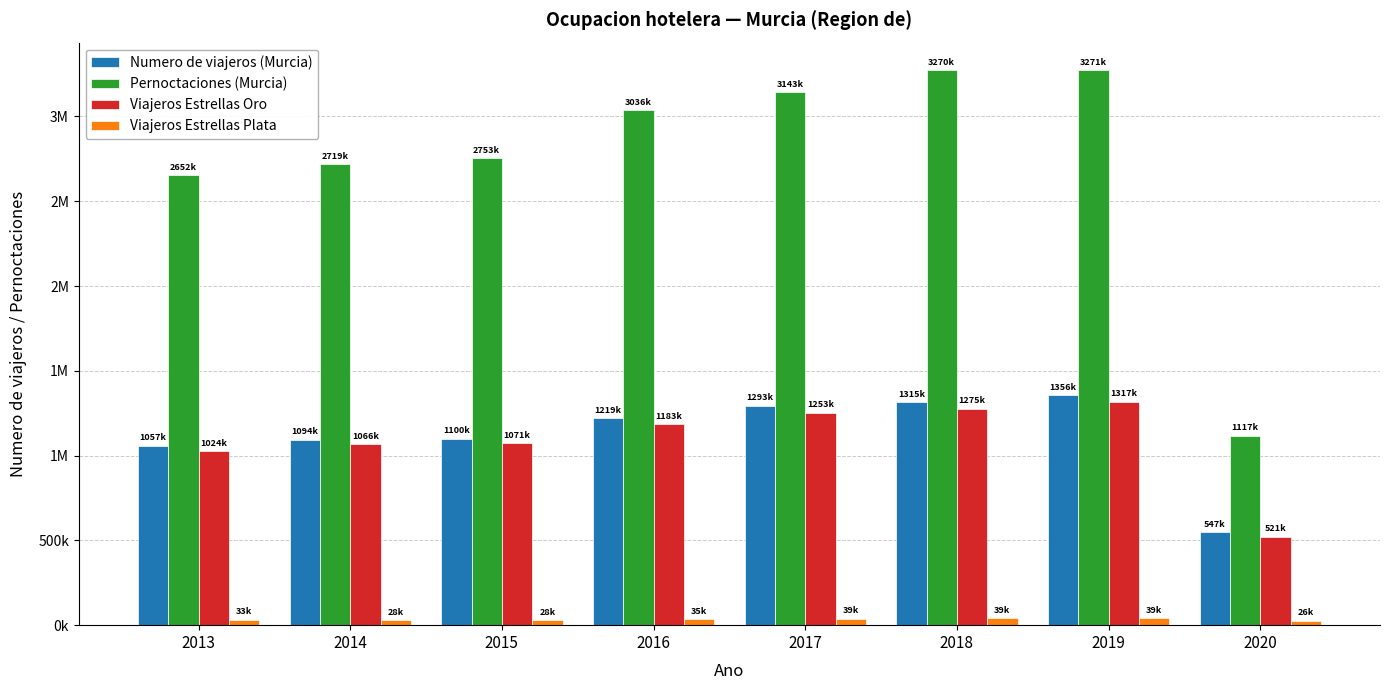

What are all the series names shown in the legend?

Numero de viajeros (Murcia), Pernoctaciones (Murcia), Viajeros Estrellas Oro, Viajeros Estrellas Plata